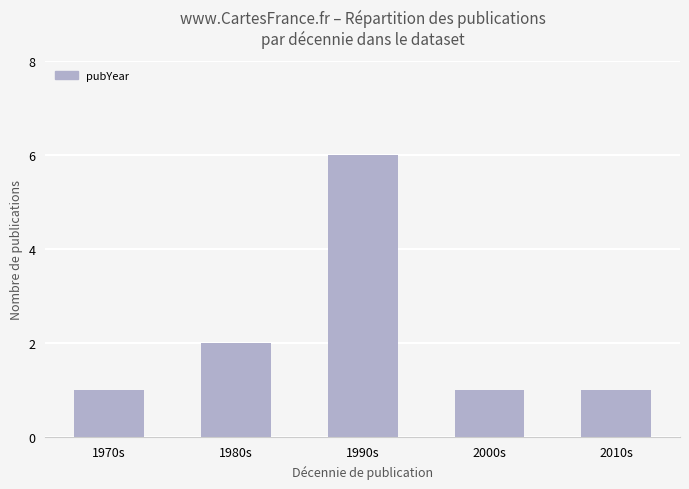

The value at 2000s is 0. True or false?

False